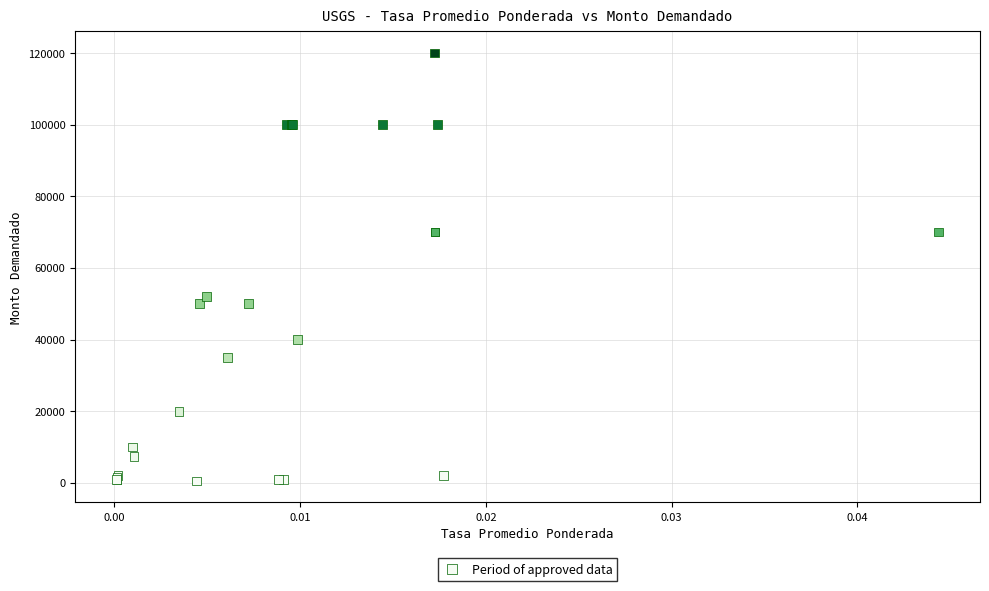

What Y value in the scatter plot is closest to 60250?

52000